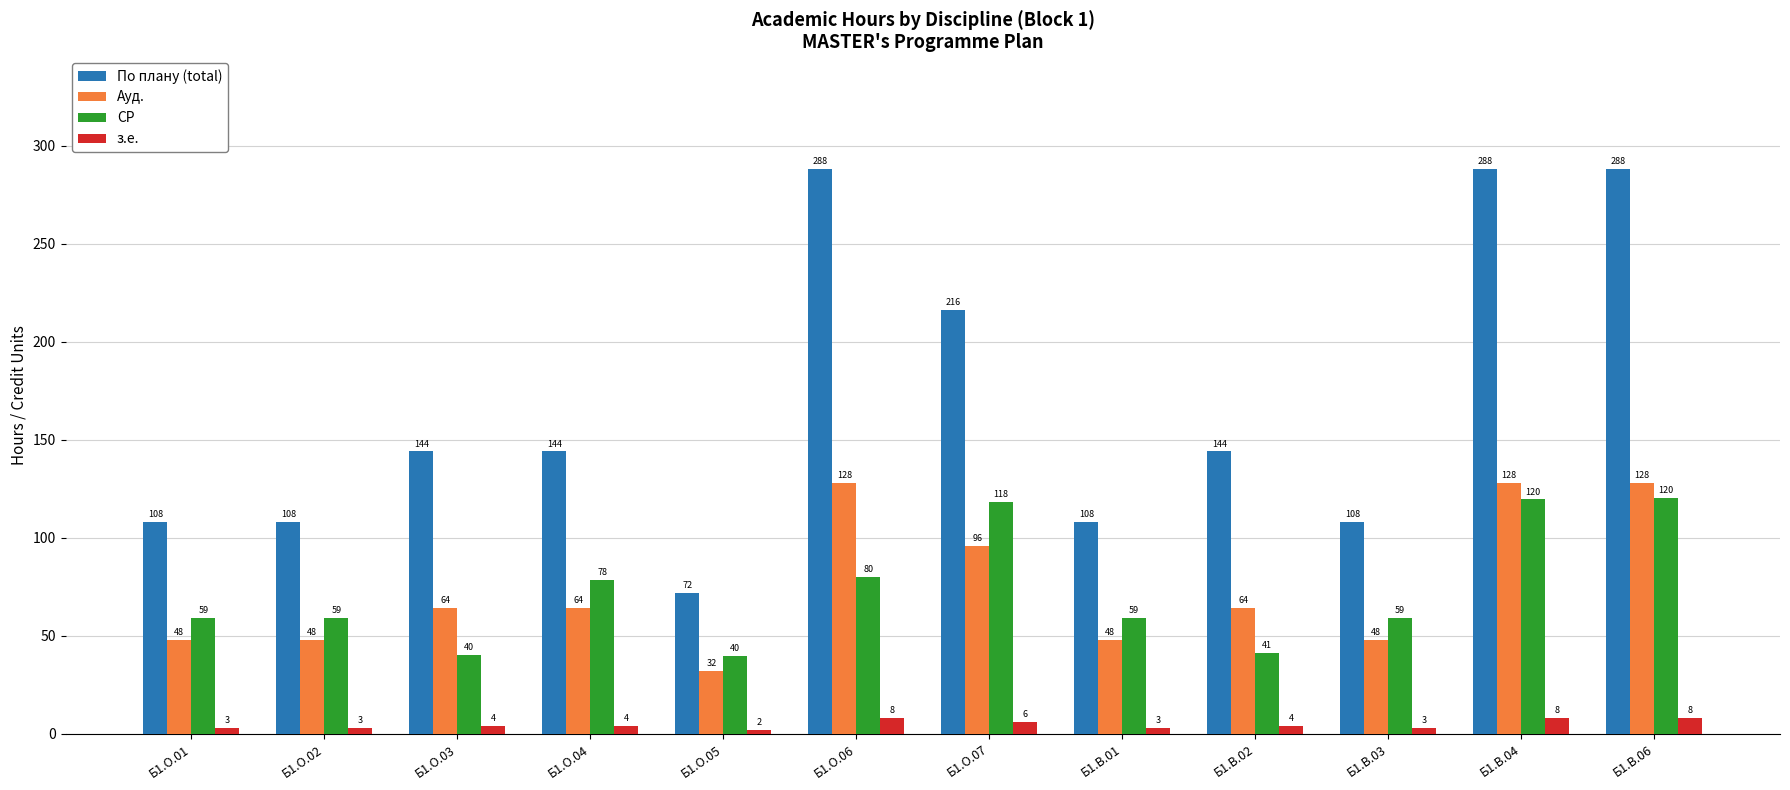

List the series in order of their peak value, lowest first.

з.е., СР, Ауд., По плану (total)